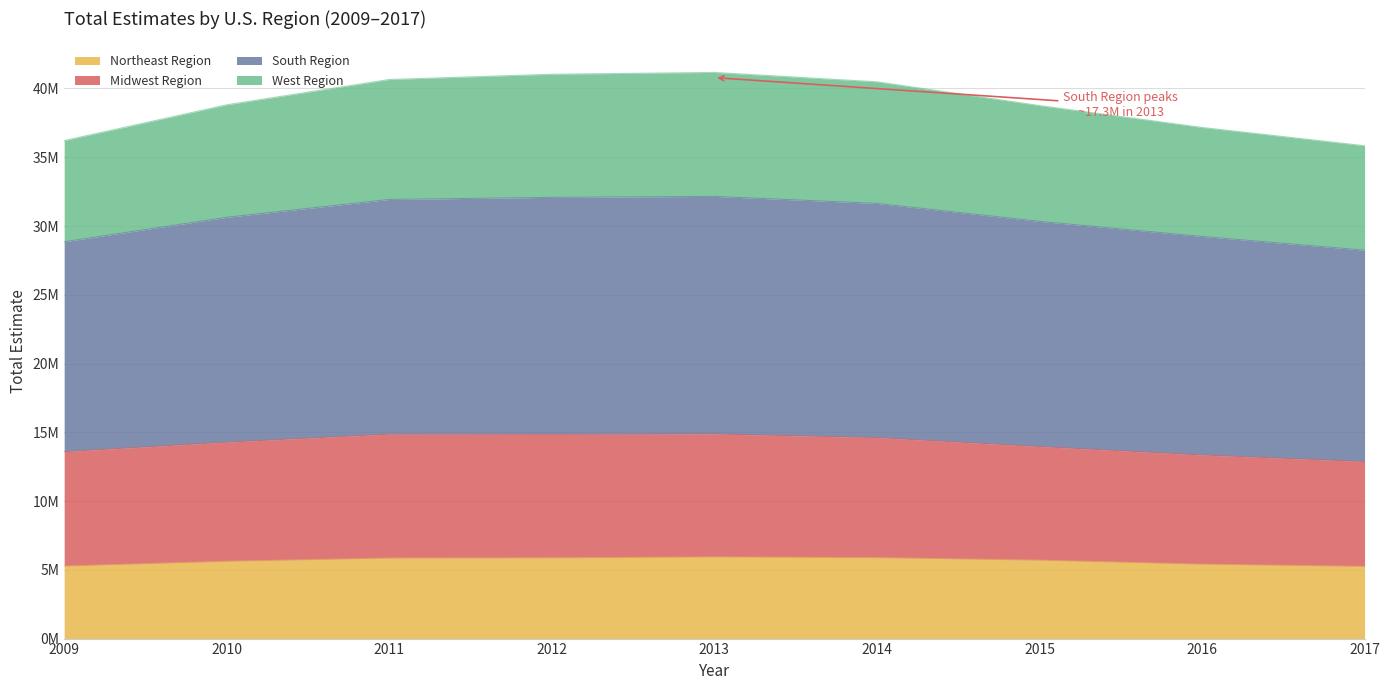

Which series changed the most between 2014 and 2017?

South Region